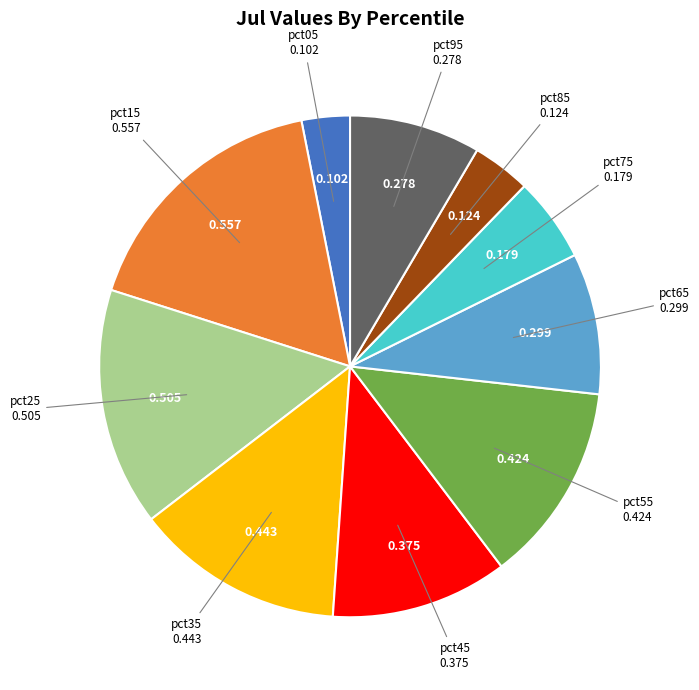

Is there a majority slice in this chart?

No